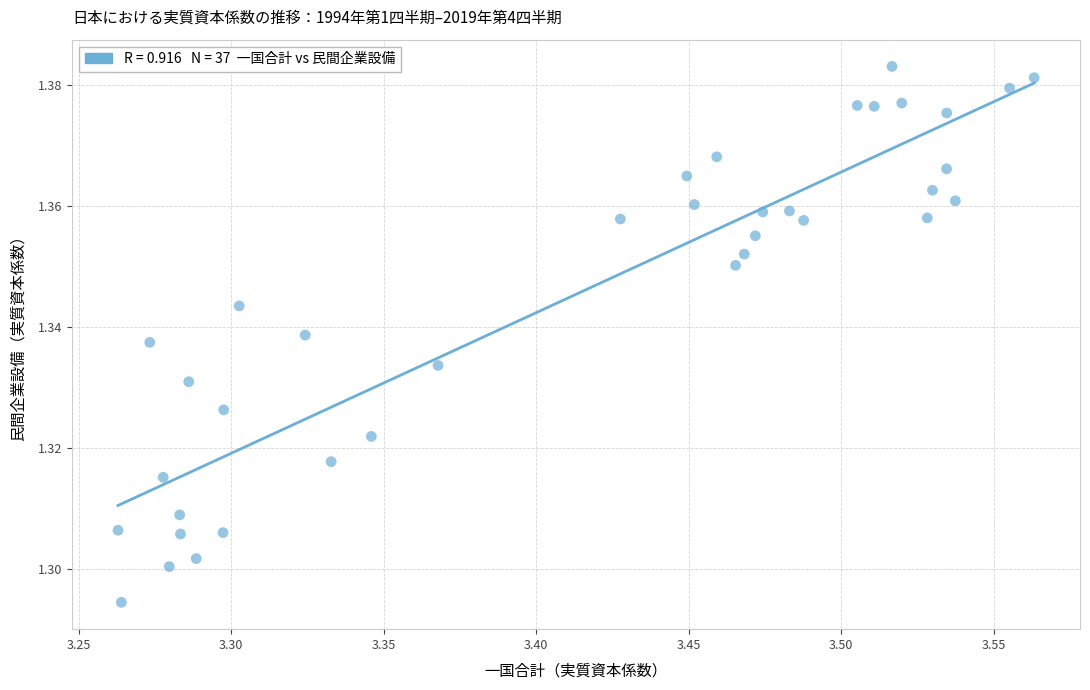

What is the range of X values (max minus min)?

0.3